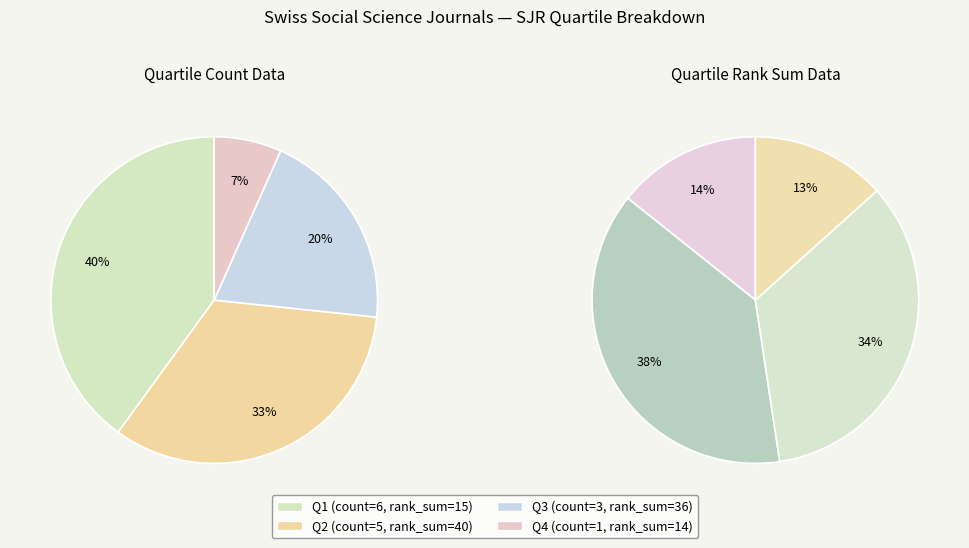

Count the number of slices in the pie.

4